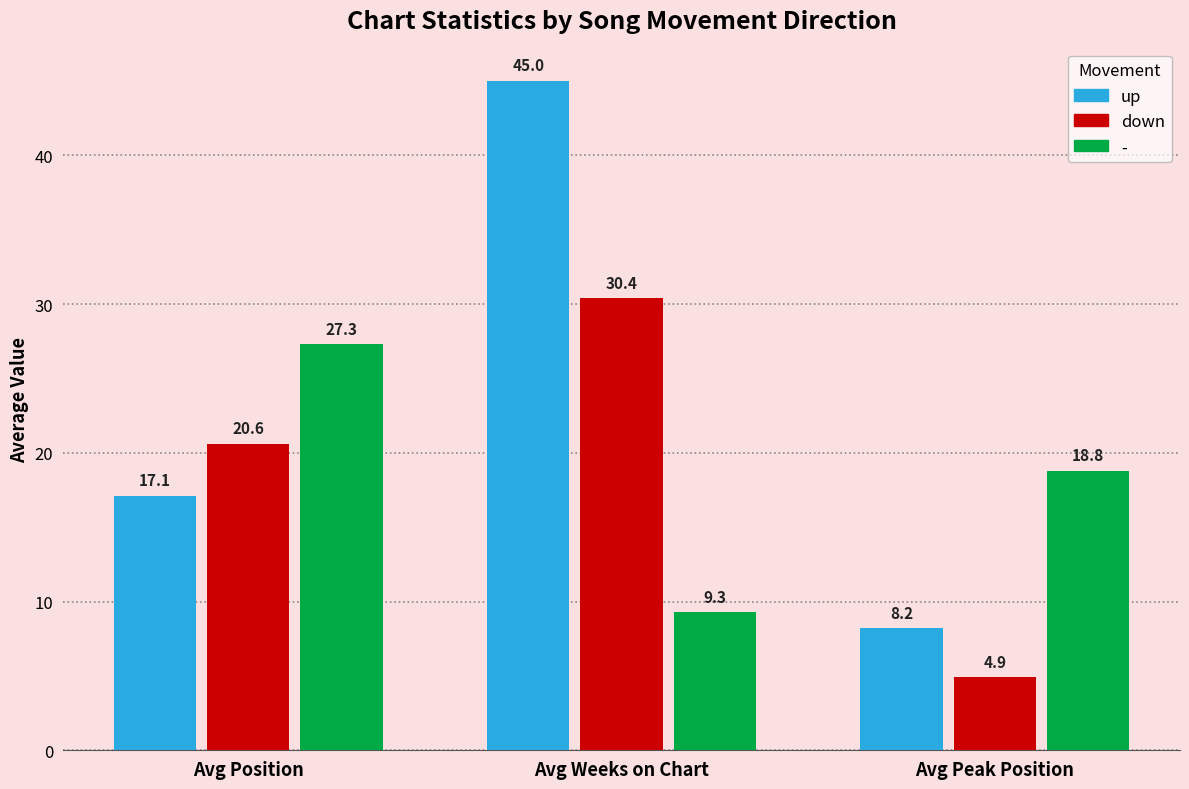

At Avg Weeks on Chart, list the series in order from smallest to largest.

-, down, up